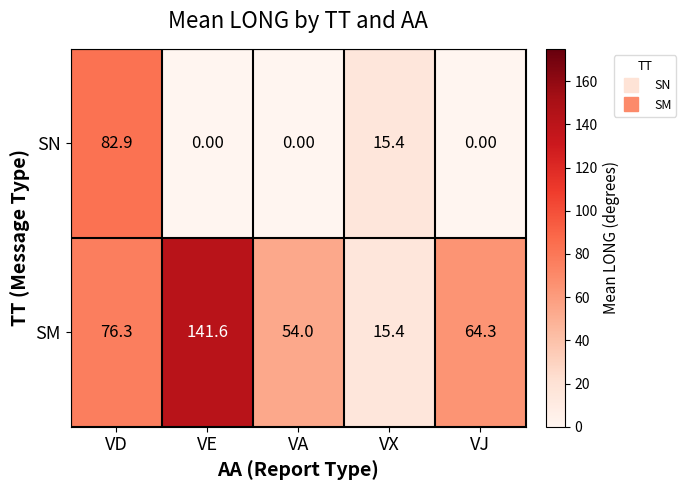

Which series has the largest total across all categories?

SM